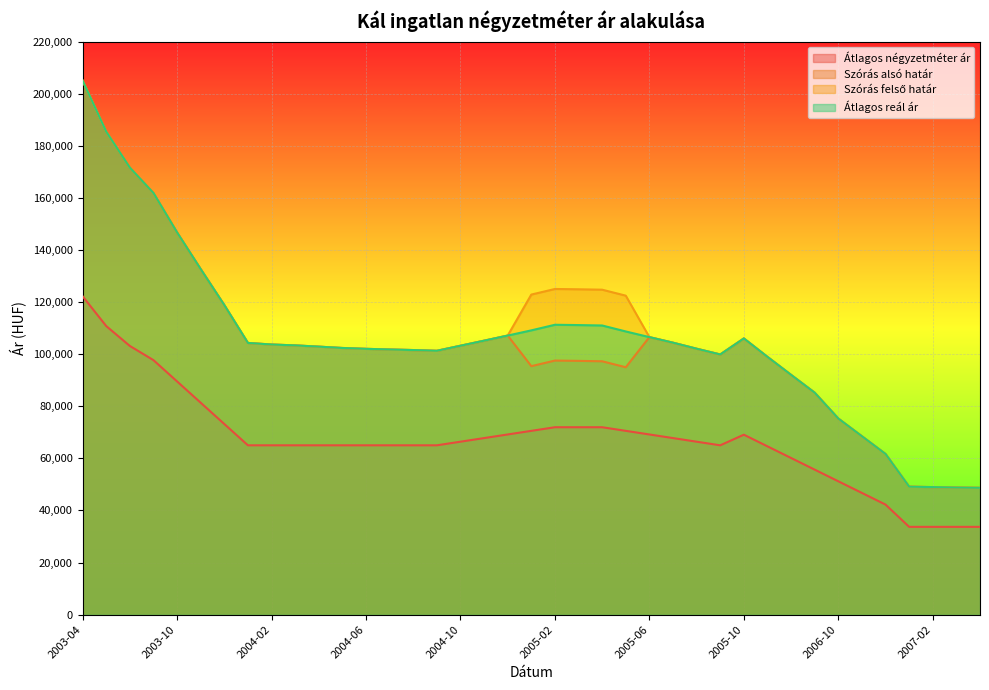

What is the label of the 31st point from the left?

2005-12